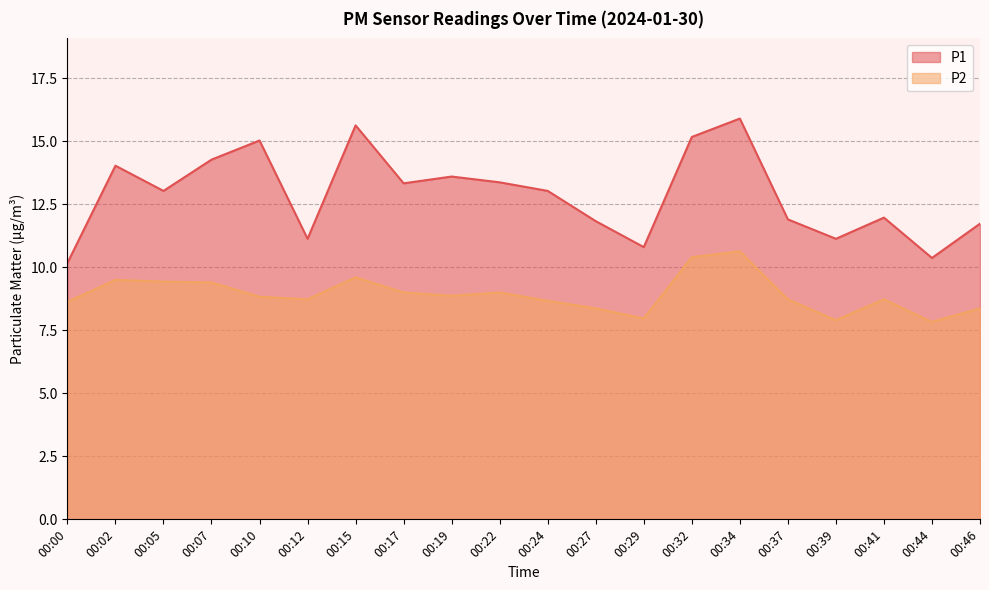

What is the value of the P1 point at the 20th from the left?

11.7